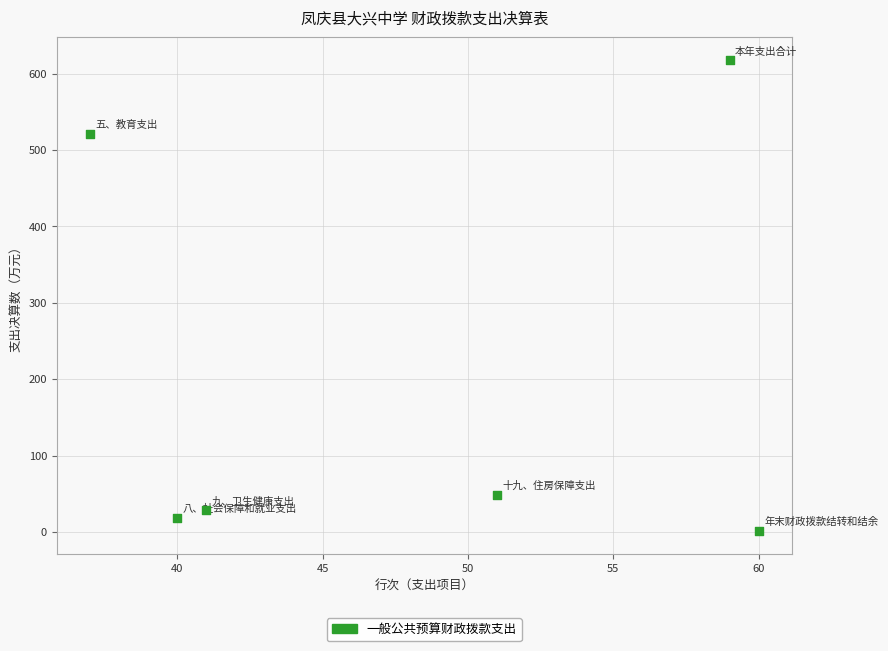

What is the average X value?

48.0